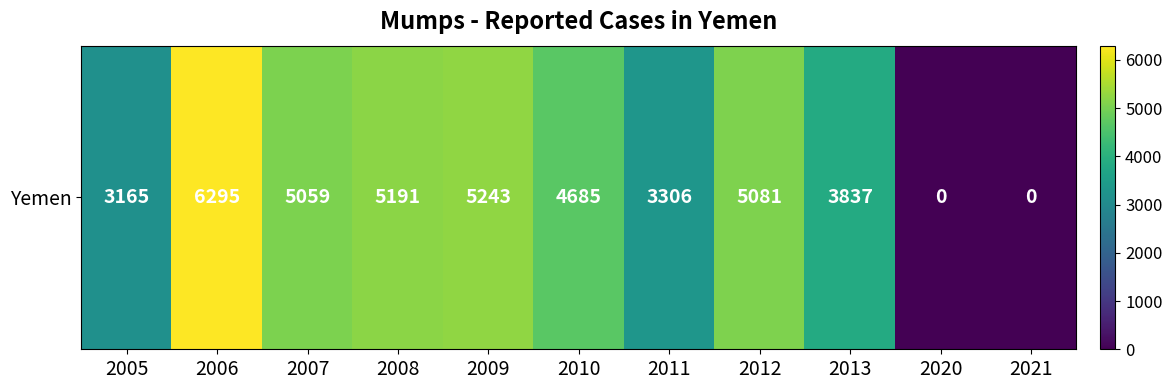

Count the number of categories in the chart.

11